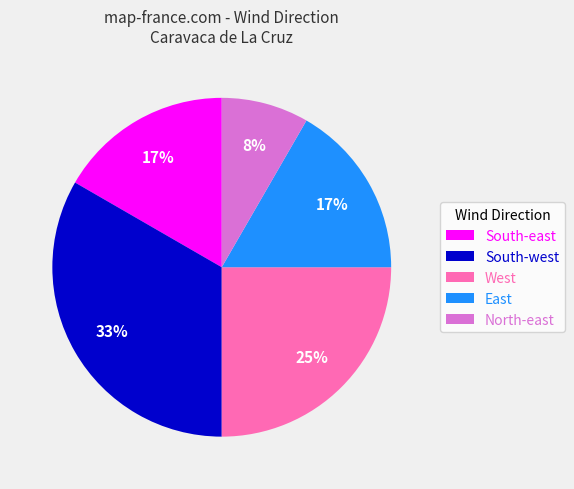

How many slices are in this pie chart?

5